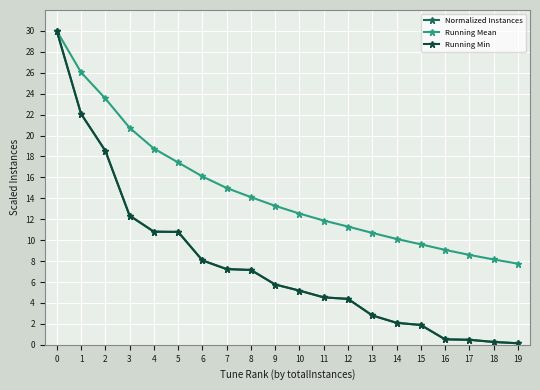

Does the chart have visible grid lines?

Yes